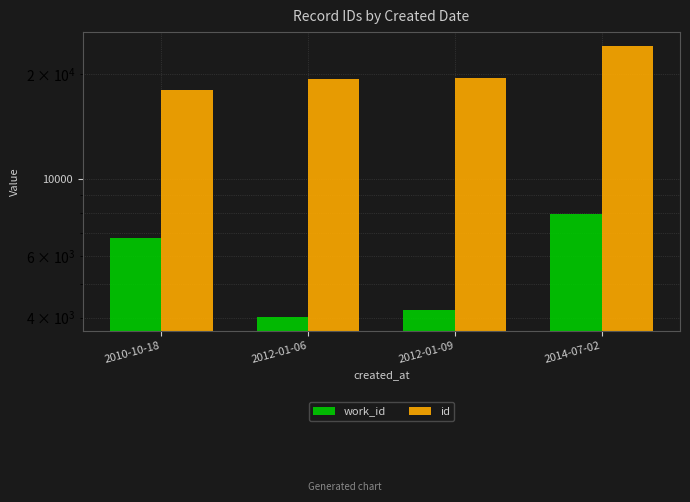

What is the label of the 4th bar from the right?

2010-10-18